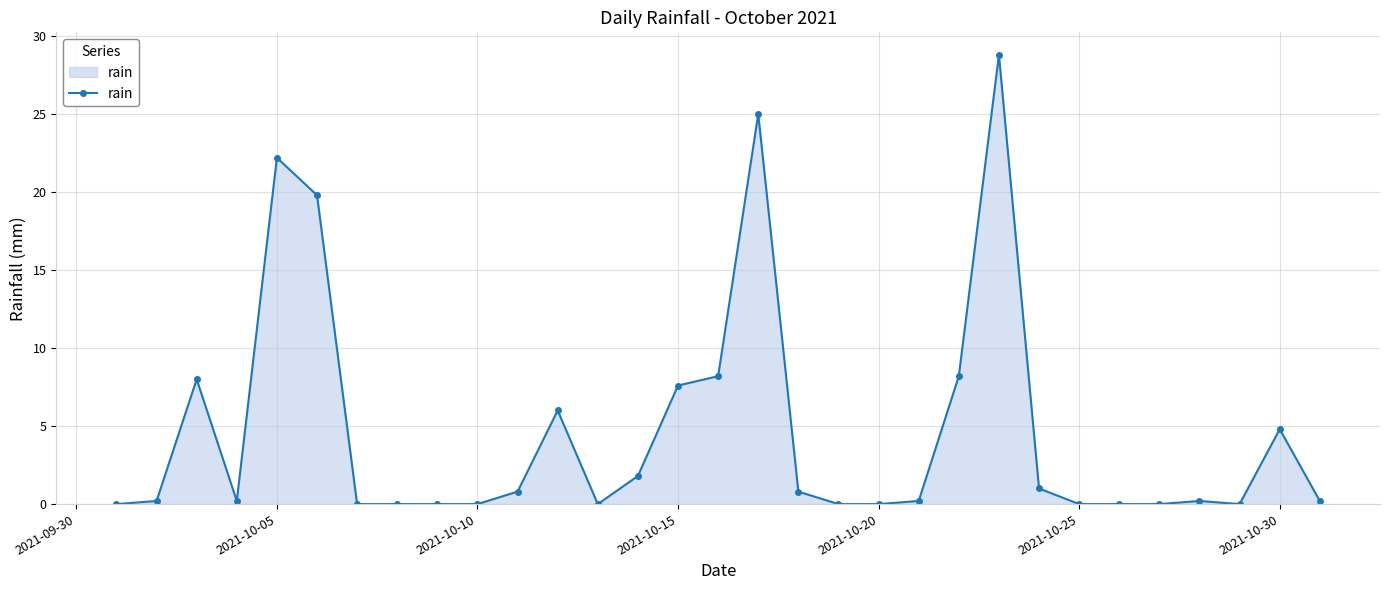

What is the sum of all values?

144.0